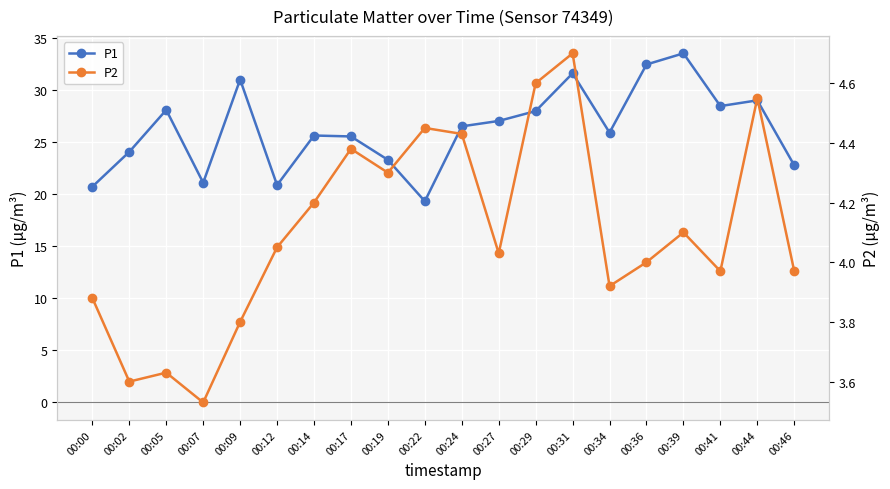

True or false: P1 and P2 intersect in this chart.

False